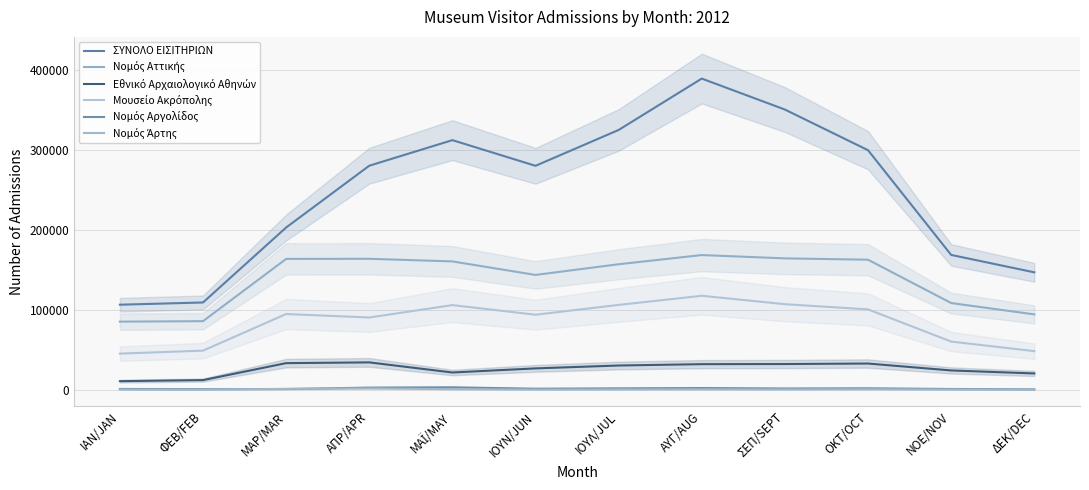

What are all the series names shown in the legend?

ΣΥΝΟΛΟ ΕΙΣΙΤΗΡΙΩΝ, Νομός Αττικής, Εθνικό Αρχαιολογικό Αθηνών, Μουσείο Ακρόπολης, Νομός Αργολίδος, Νομός Άρτης